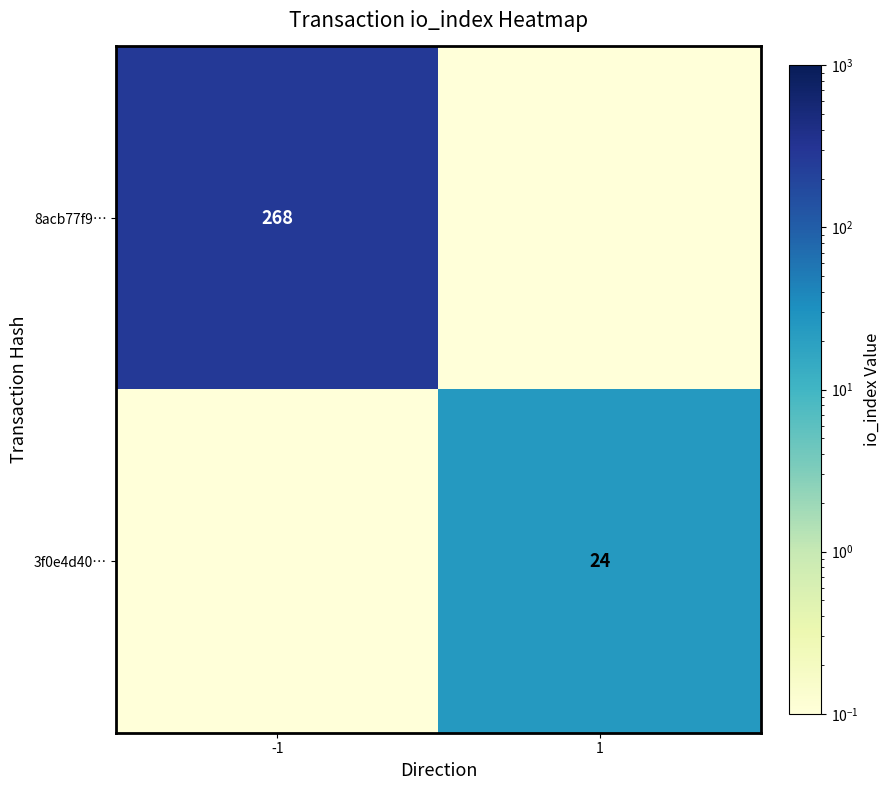

Which category has the lowest value in the 8acb77f9… series?

1